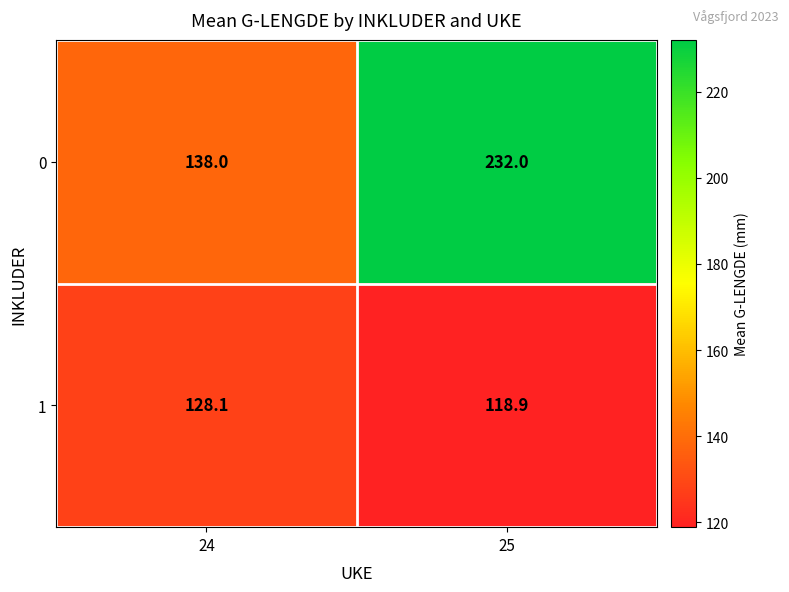

True or false: 1 has a value of 57.6 at 24.

False